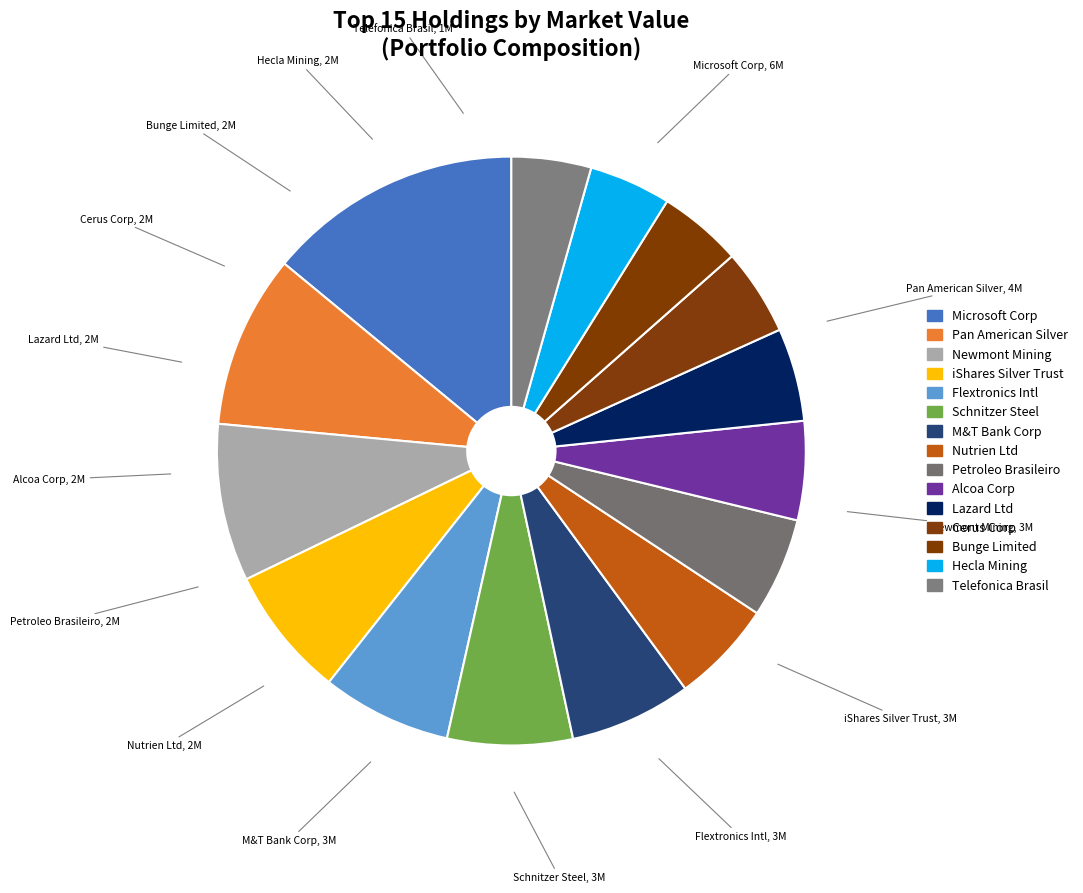

Is there a majority slice in this chart?

No